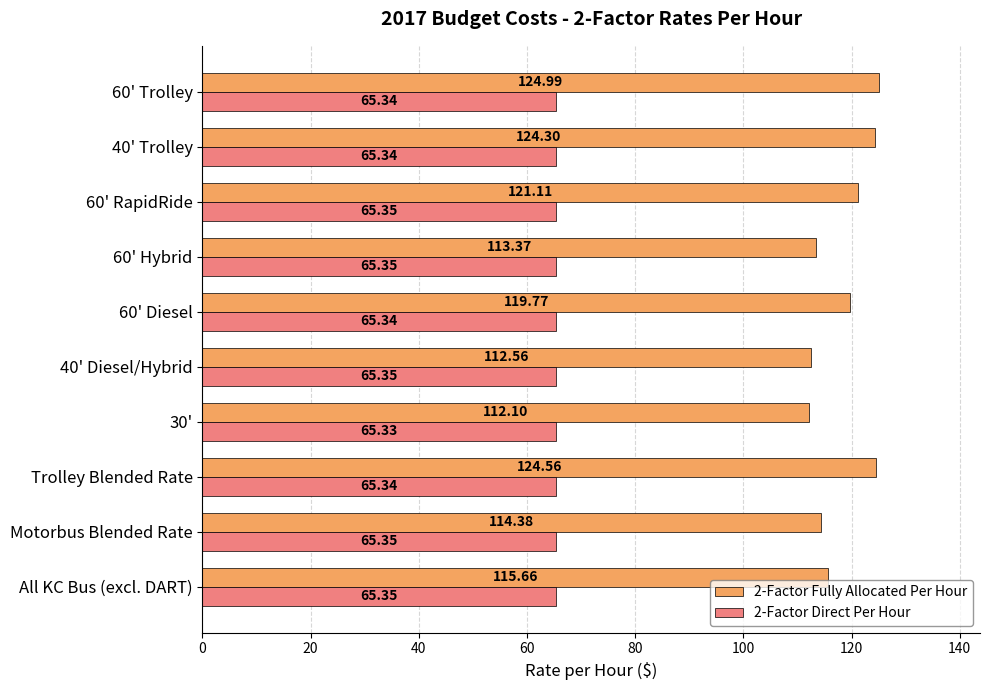

How many values in the 2-Factor Fully Allocated Per Hour series exceed 119?

5